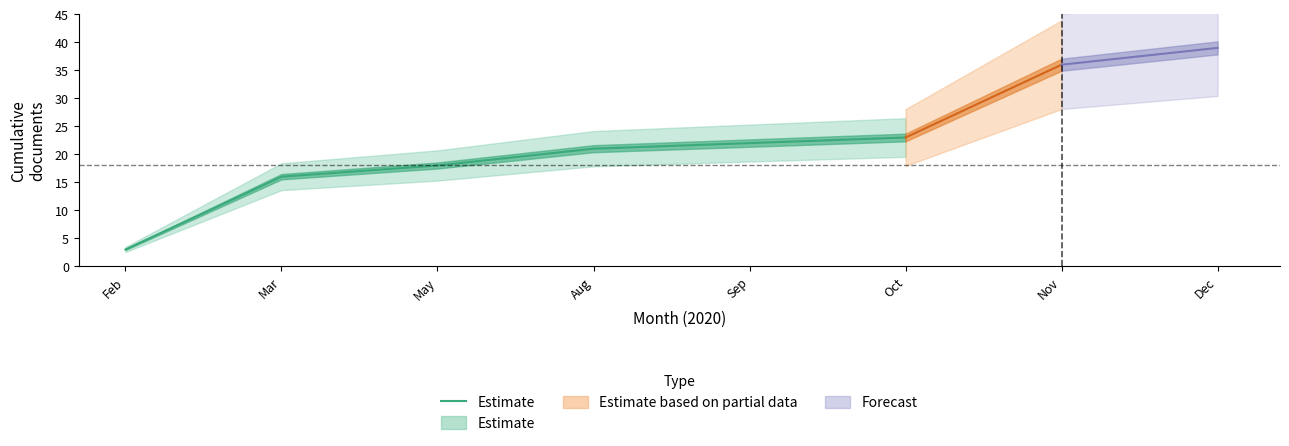

Is it true that the value at Aug is 21?

True